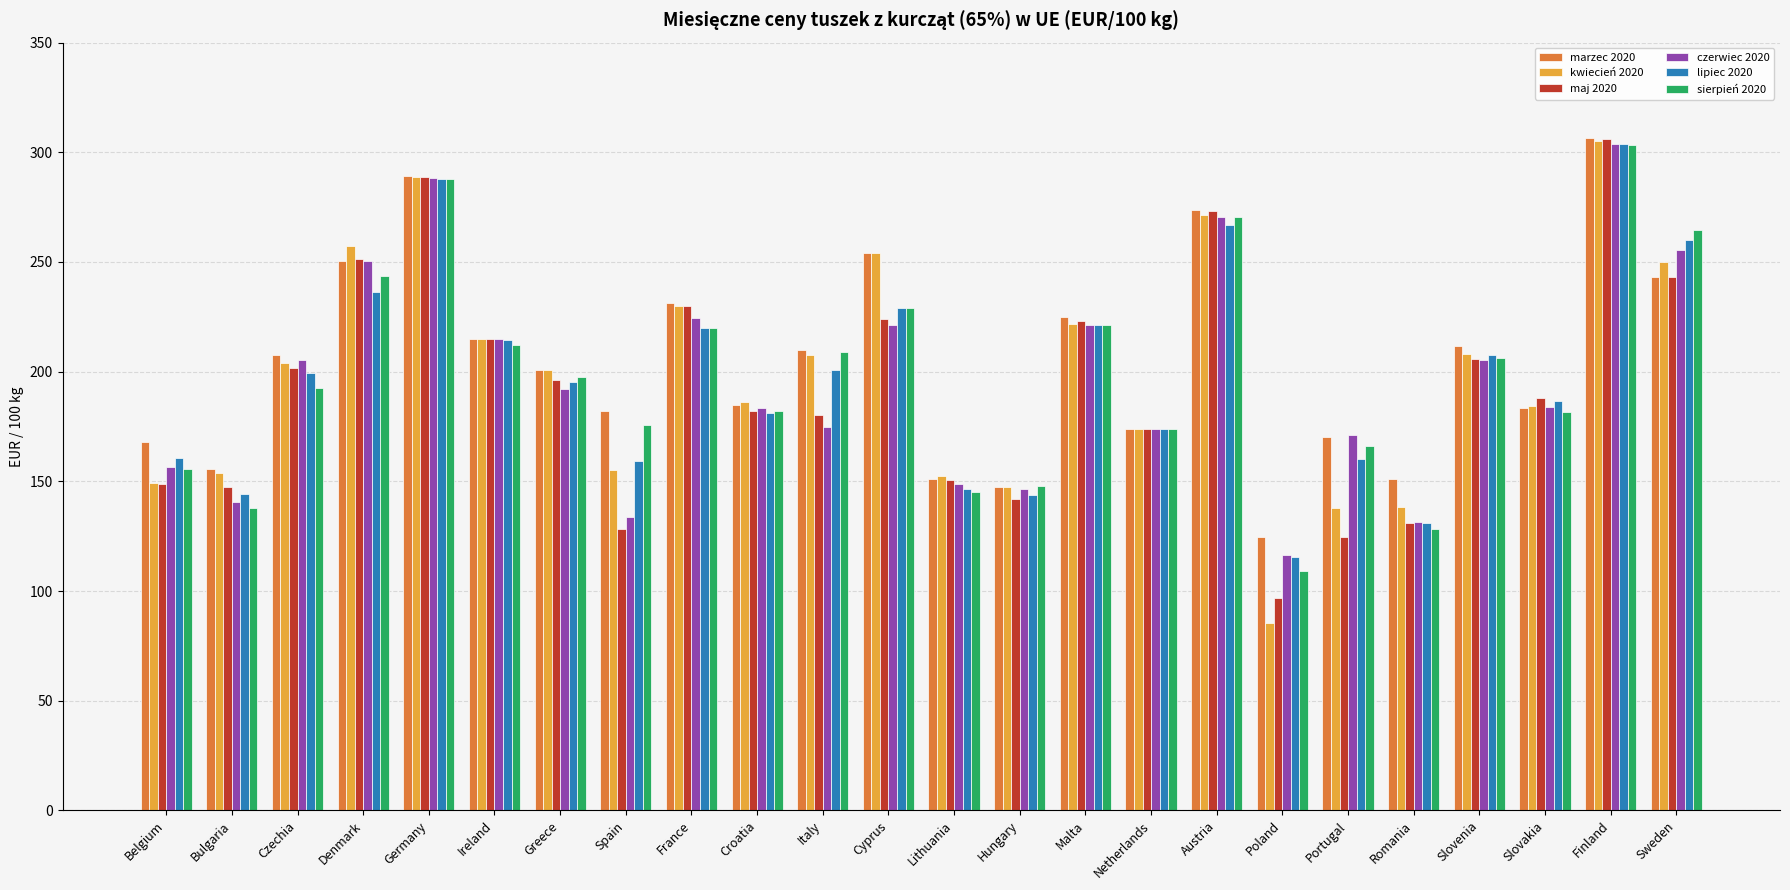

What are all the series names shown in the legend?

marzec 2020, kwiecień 2020, maj 2020, czerwiec 2020, lipiec 2020, sierpień 2020